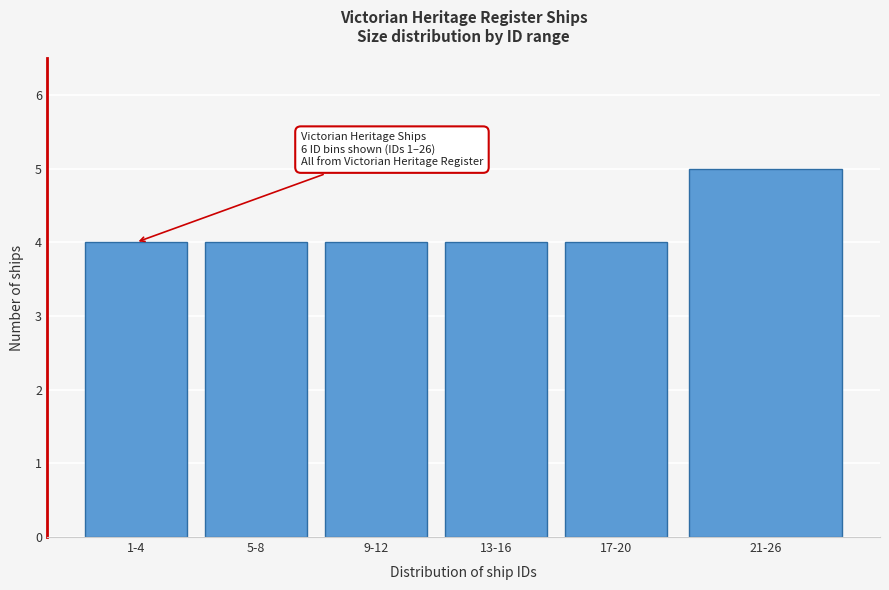

Reading left to right, what are all the values shown in this chart?

4	4	4	4	4	5